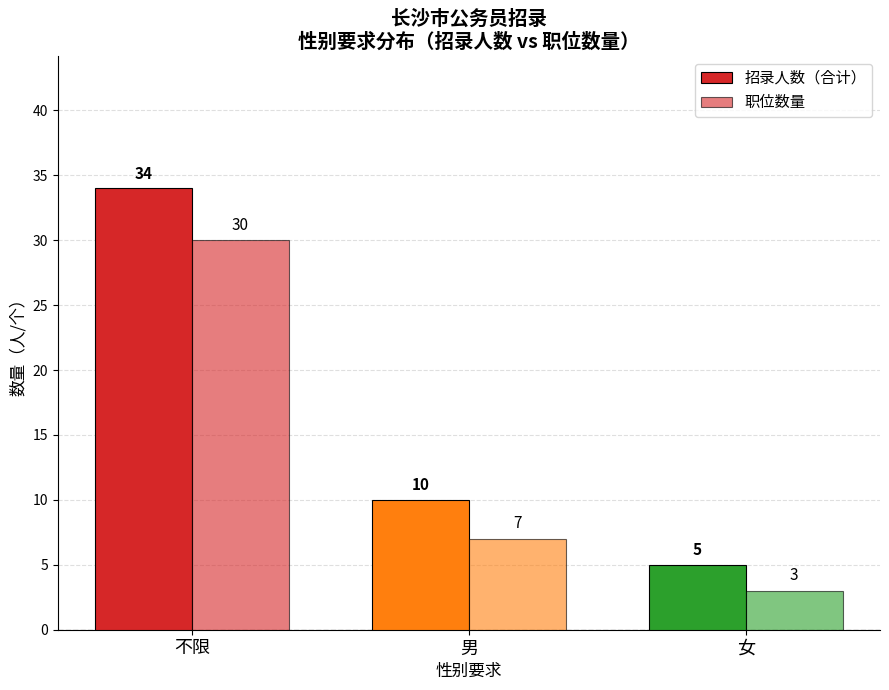

What is the spread (max minus min) of values at 不限?

4